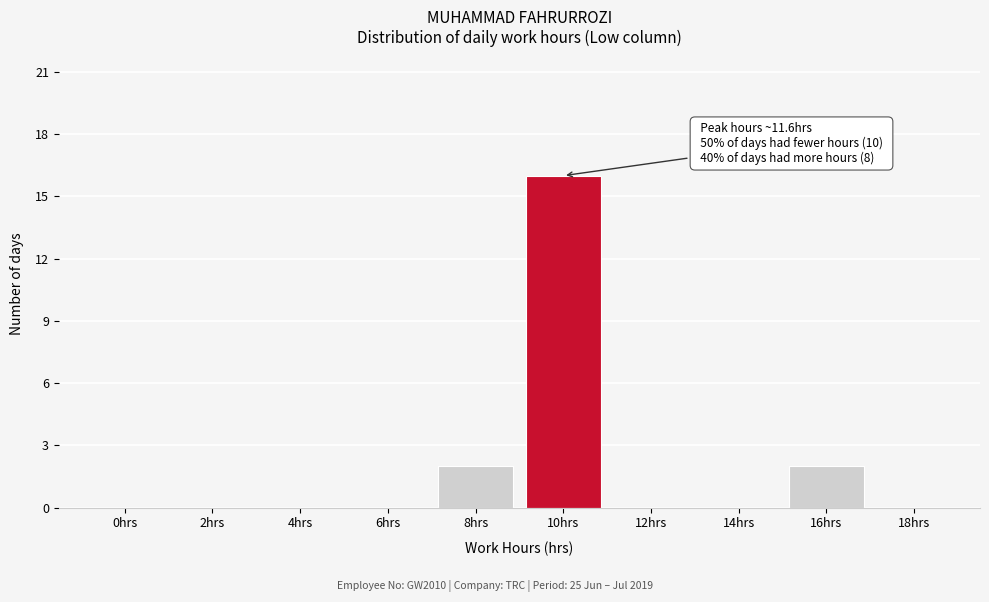

Reading left to right, transcribe all the data shown in this chart.

0hrs=0	2hrs=0	4hrs=0	6hrs=0	8hrs=2	10hrs=16	12hrs=0	14hrs=0	16hrs=2	18hrs=0